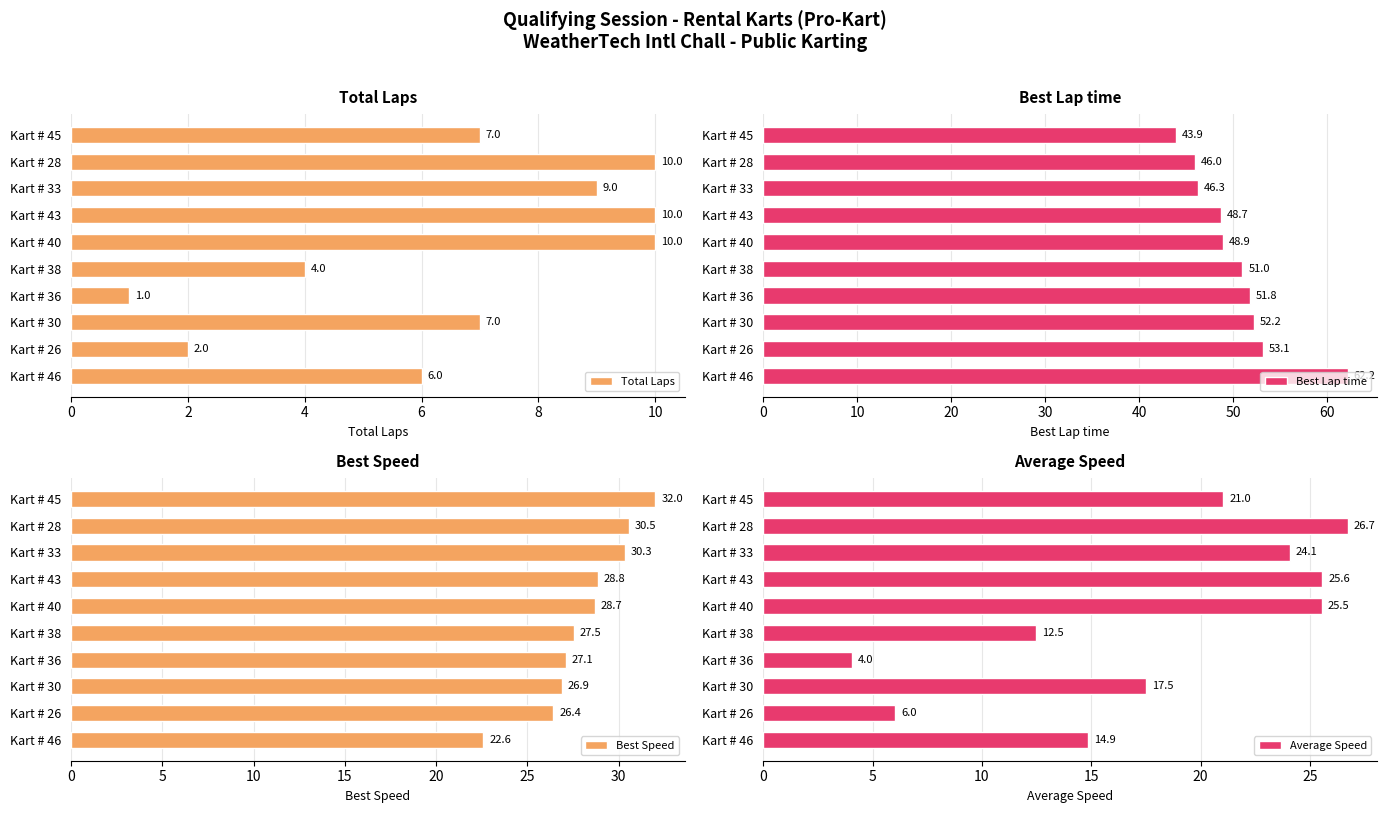

What is the maximum value for Best Lap time?

62.2